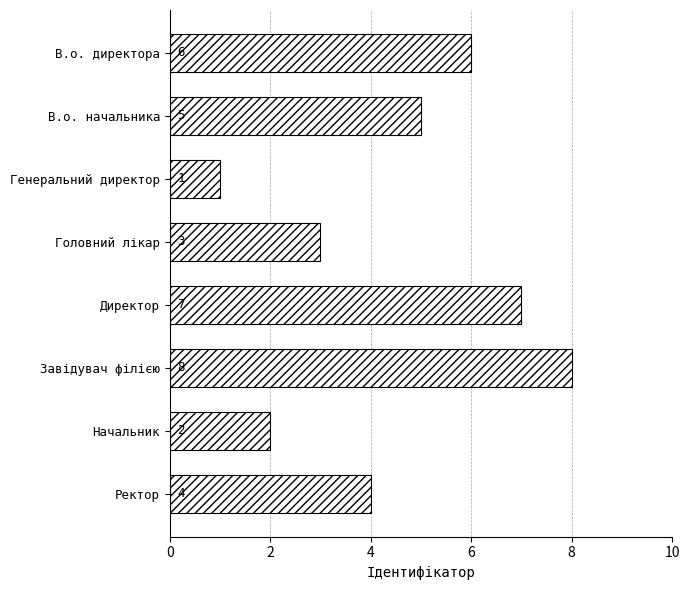

Rank the categories by value from highest to lowest.

Завідувач філією, Директор, В.о. директора, В.о. начальника, Ректор, Головний лікар, Начальник, Генеральний директор